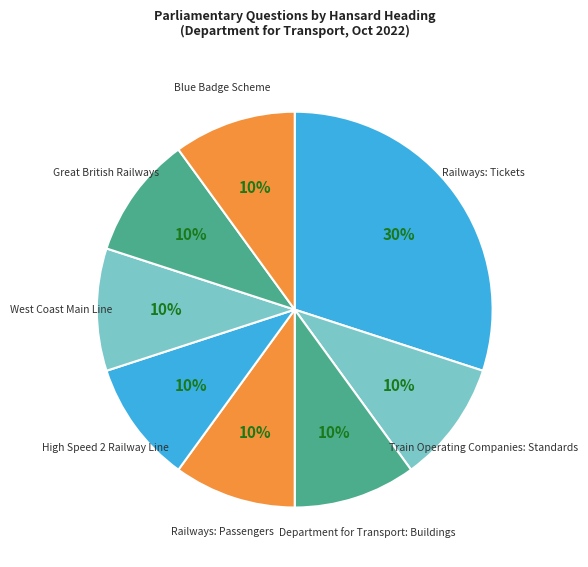

The Train Operating Companies: Standards slice represents 10% of the pie. True or false?

True